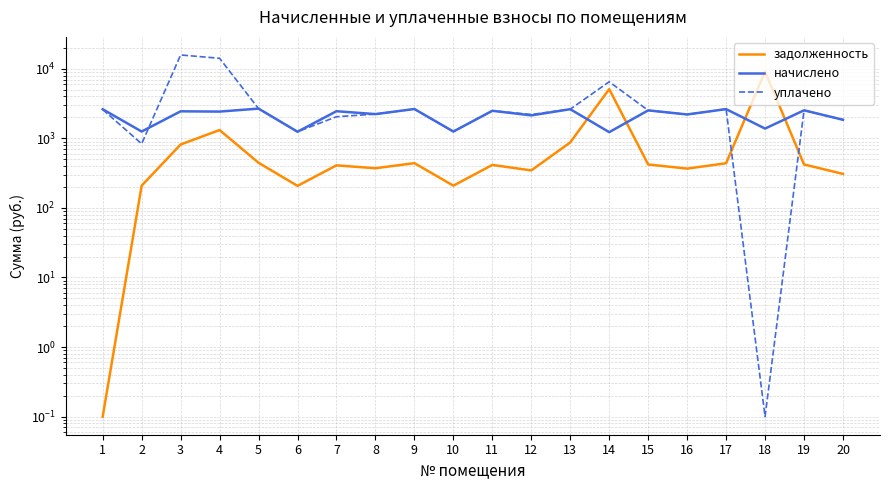

What are all the series names shown in the legend?

задолженность, начислено, уплачено